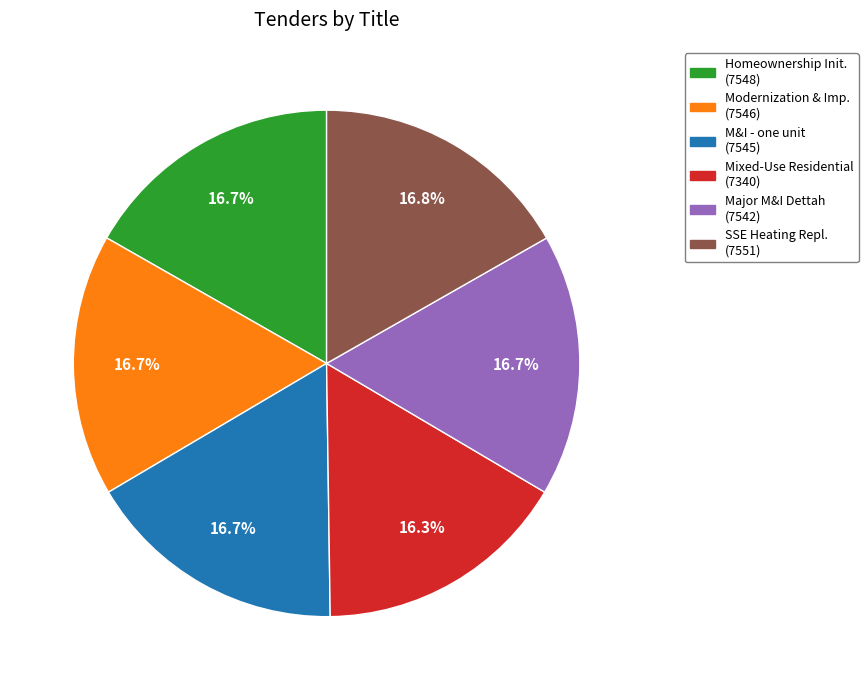

Does any single category account for the majority?

No